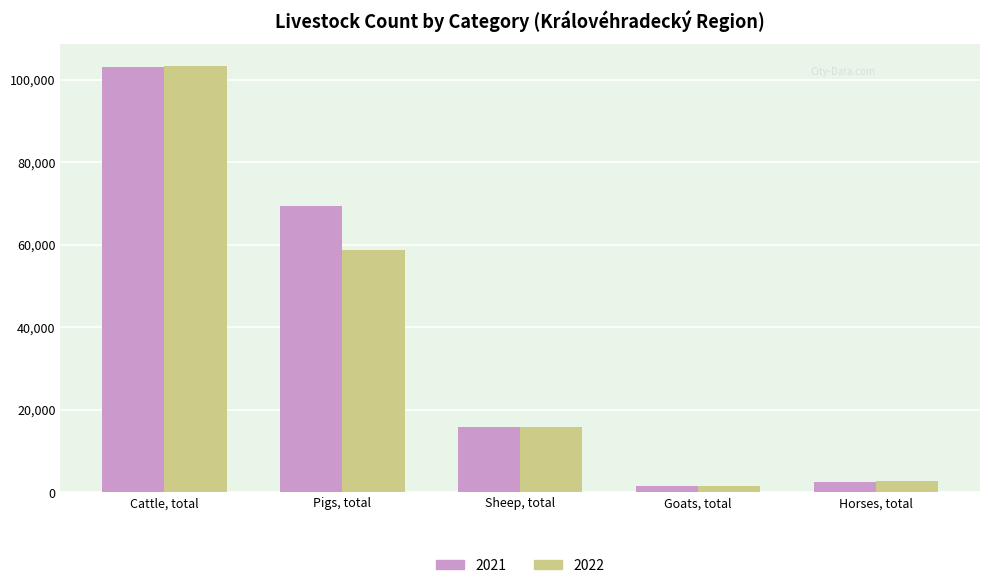

Which series has the widest spread of values?

2022